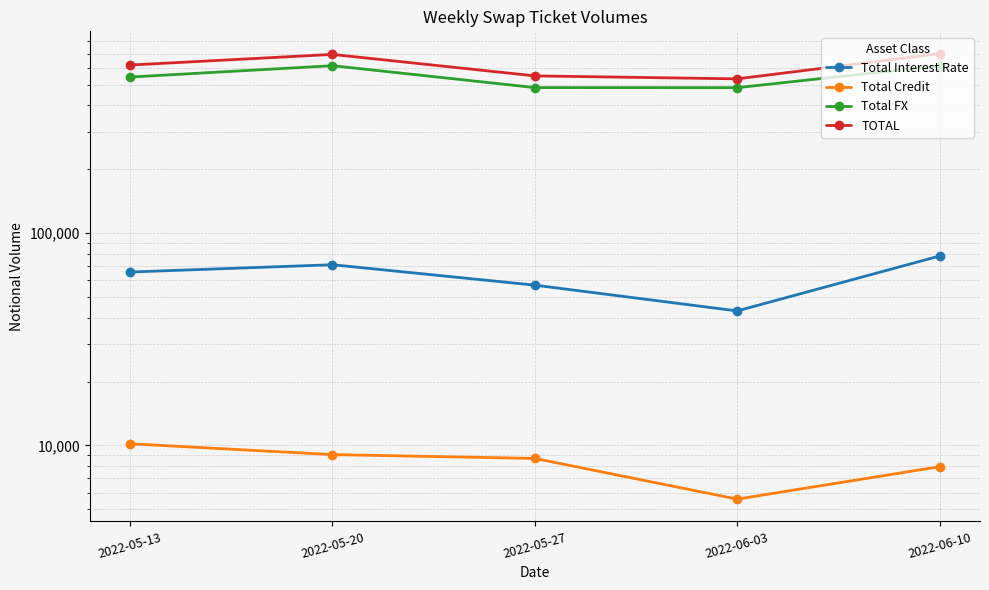

Rank the series by their maximum value, from lowest to highest.

Total Credit, Total Interest Rate, Total FX, TOTAL